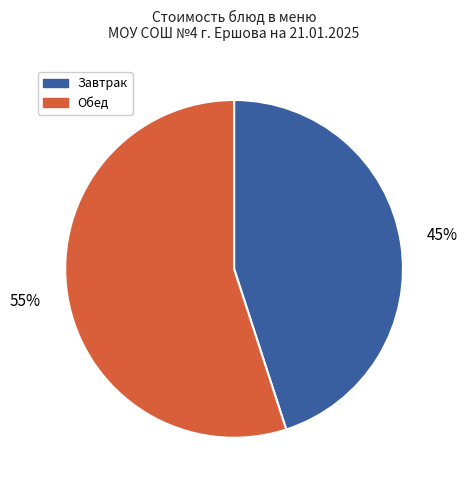

To the nearest percent, what is the combined percentage of Завтрак and Обед?

100%